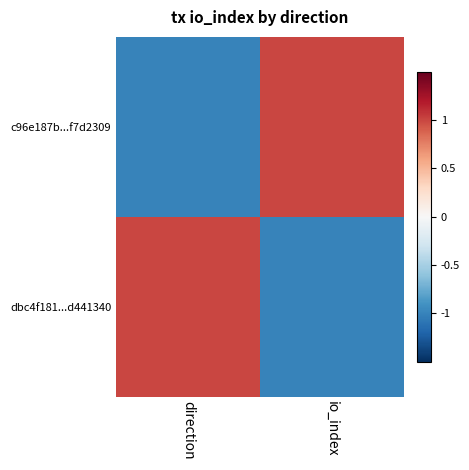

At which category is the sum across all series the highest?

direction